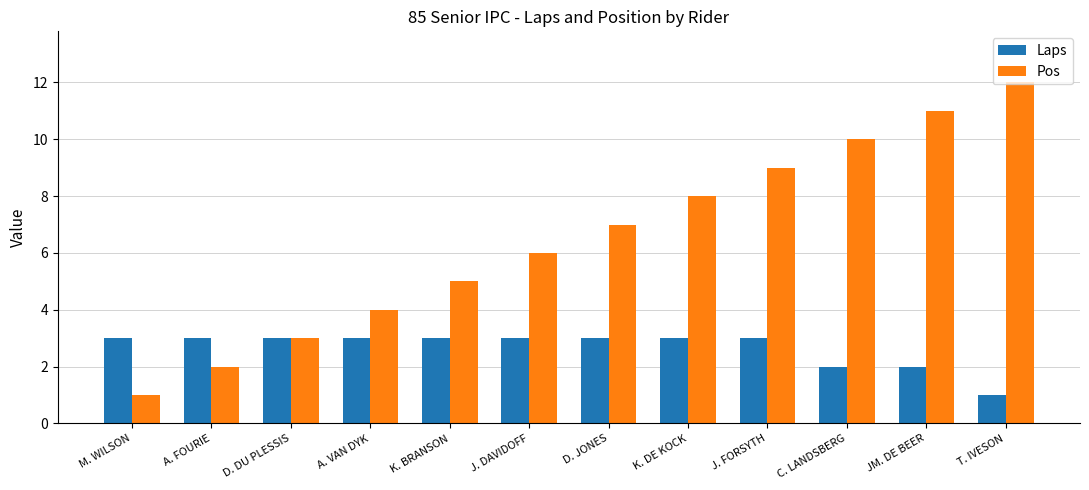

The value of Laps at C. LANDSBERG is 2. True or false?

True